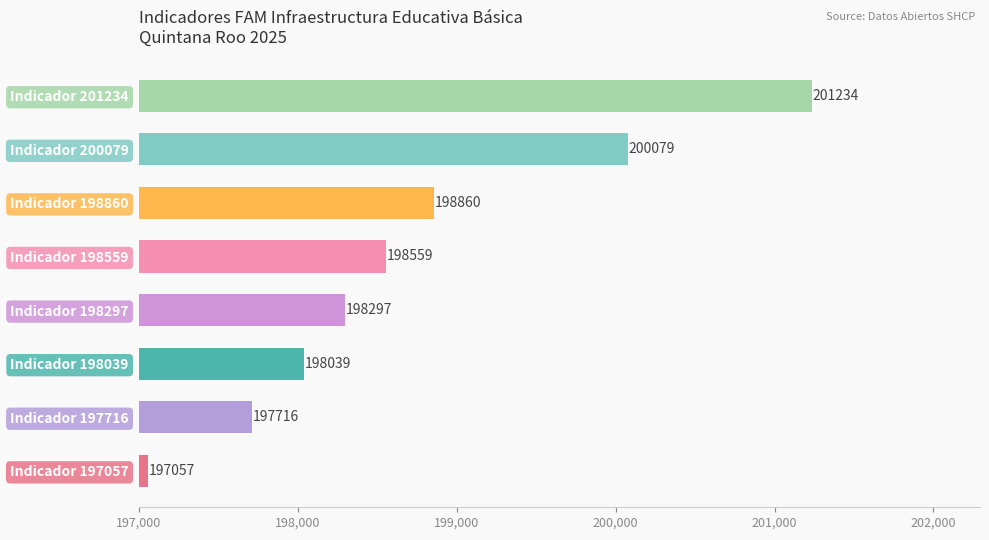

Are the bars grouped side by side (vs. stacked)?

No